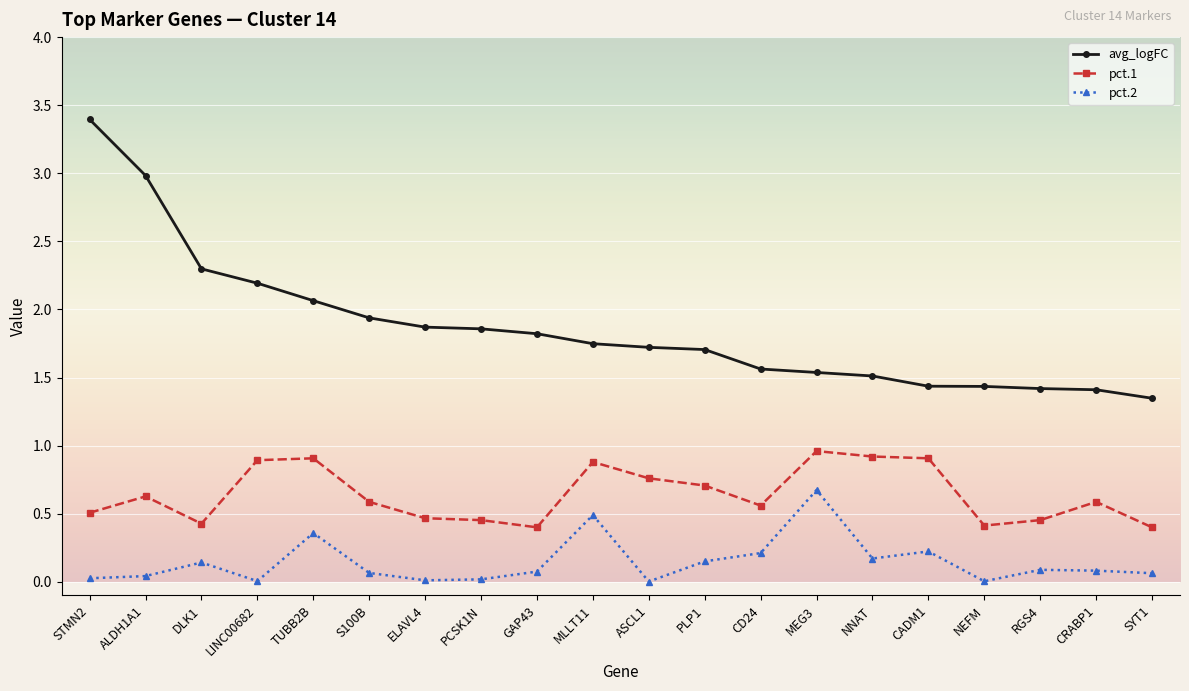

List the series in order of their overall mean, lowest first.

pct.2, pct.1, avg_logFC